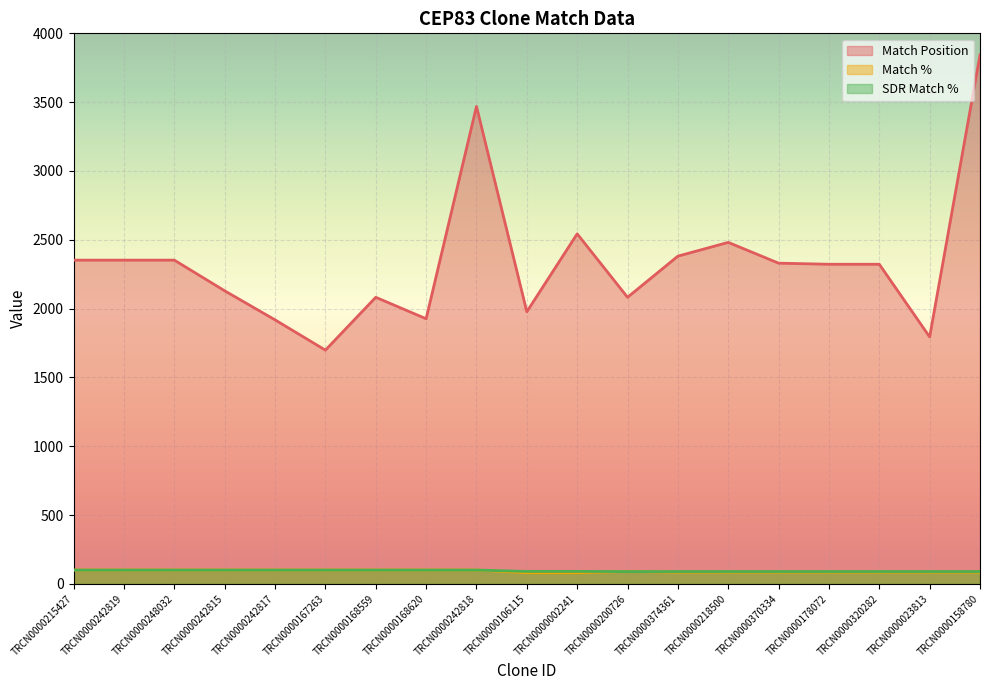

What is the difference between the second highest and second lowest values in the Match % series?

19